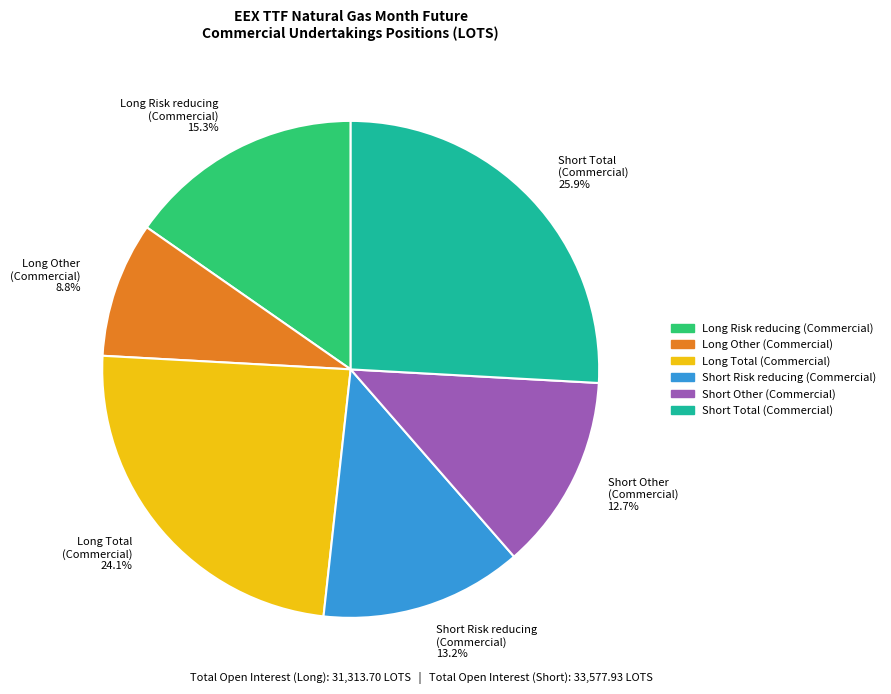

Approximately how many times larger is the value at Short Total (Commercial) 25.9% compared to Short Risk reducing (Commercial) 13.2%?

2.0